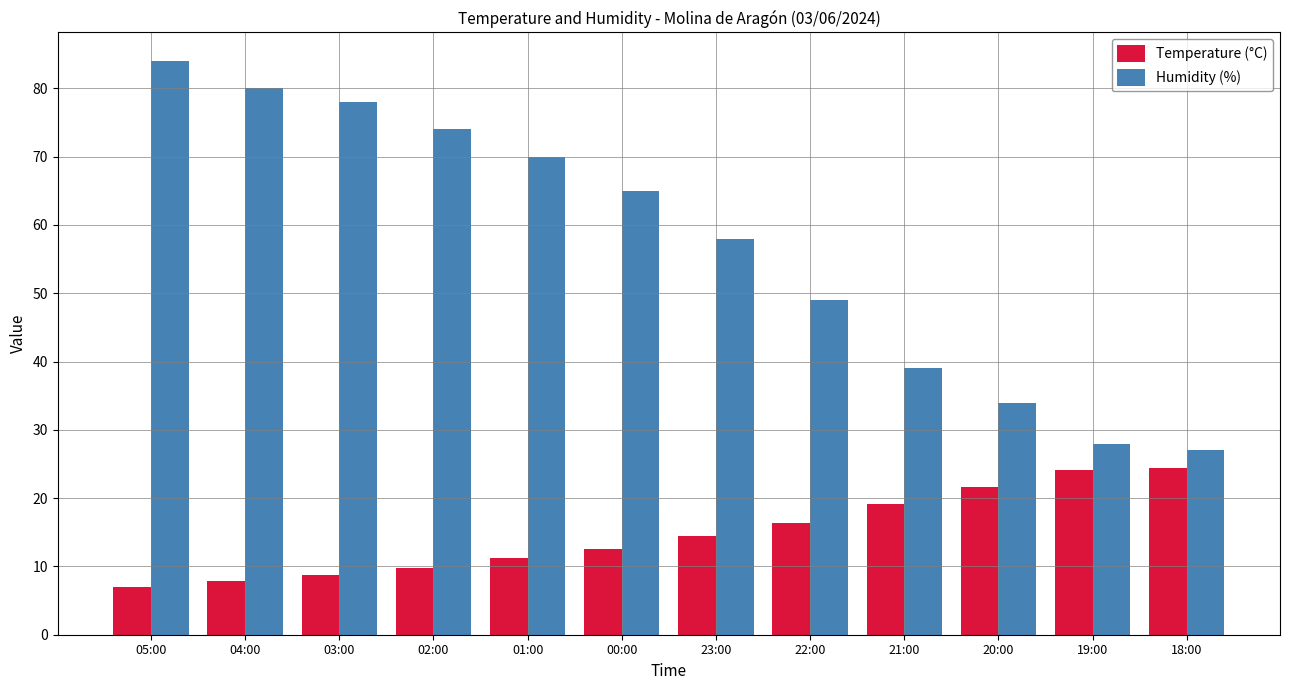

What is the maximum value shown in the chart?

84.0